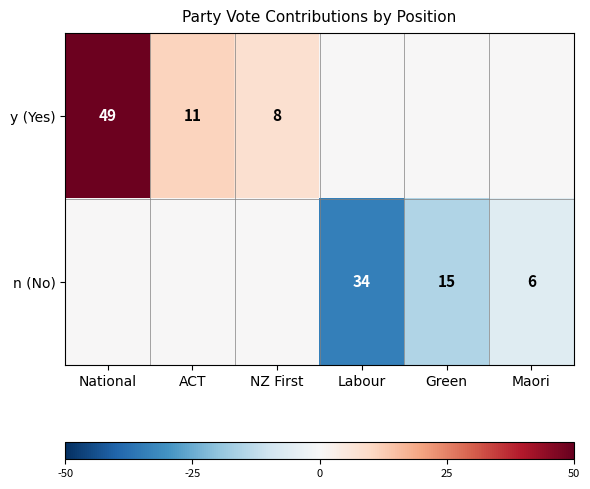

What is the difference between the maximum and minimum values in the y (Yes) series?

49